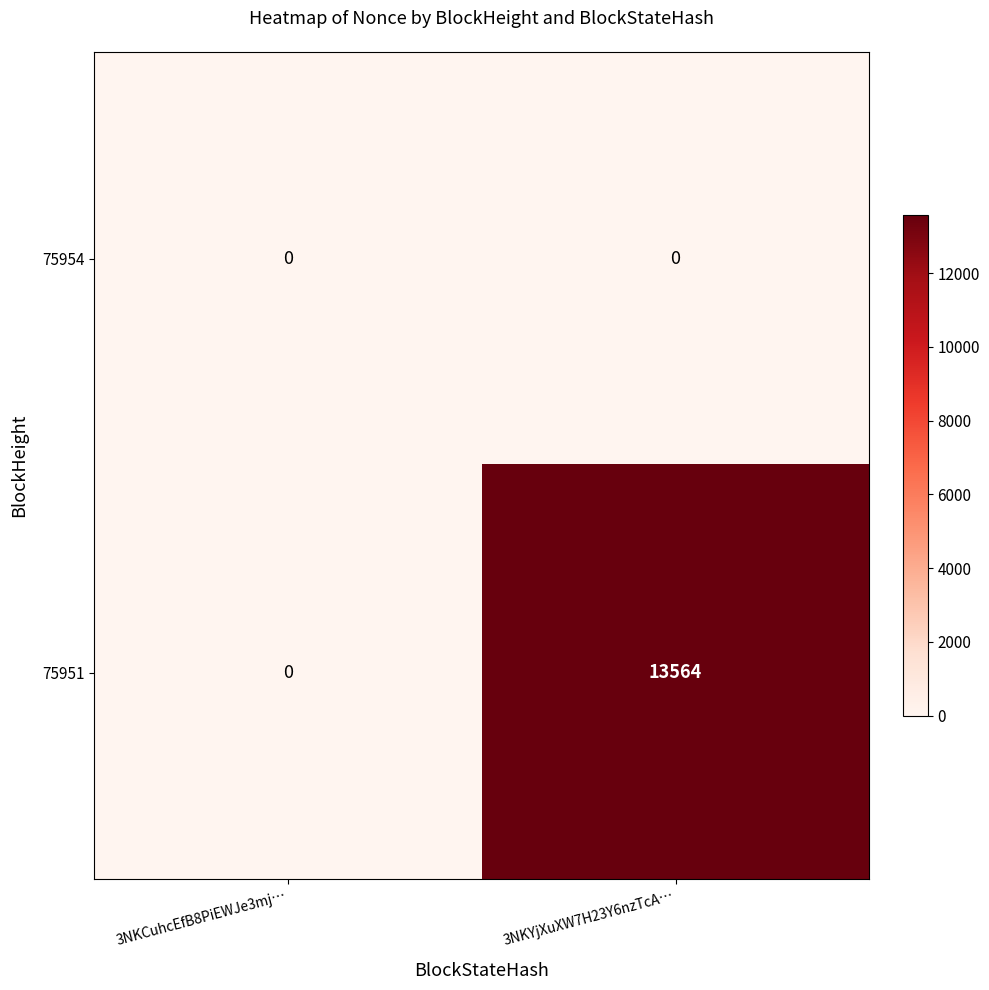

Reading right to left, extract all data points from this chart.

75954: 3NKYjXuXW7H23Y6nzTcA…=0	3NKCuhcEfB8PiEWJe3mj…=0
75951: 3NKYjXuXW7H23Y6nzTcA…=13564	3NKCuhcEfB8PiEWJe3mj…=0